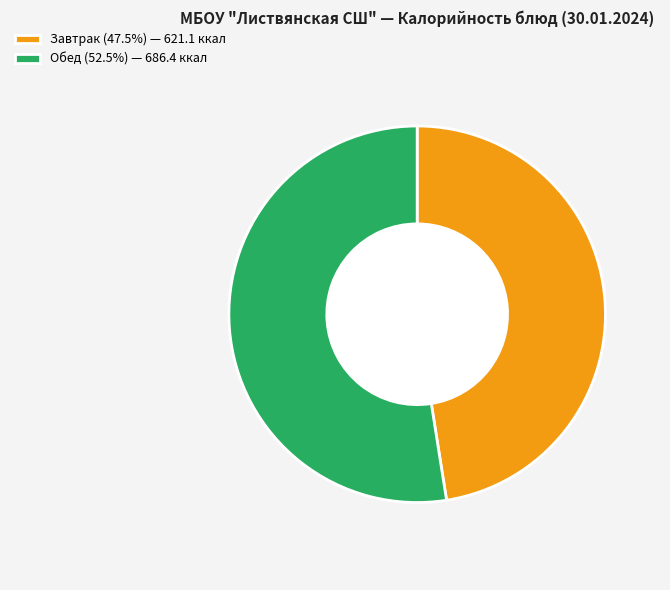

Do Обед (52.5%) — 686.4 ккал and Завтрак (47.5%) — 621.1 ккал together represent more than half of the pie?

Yes